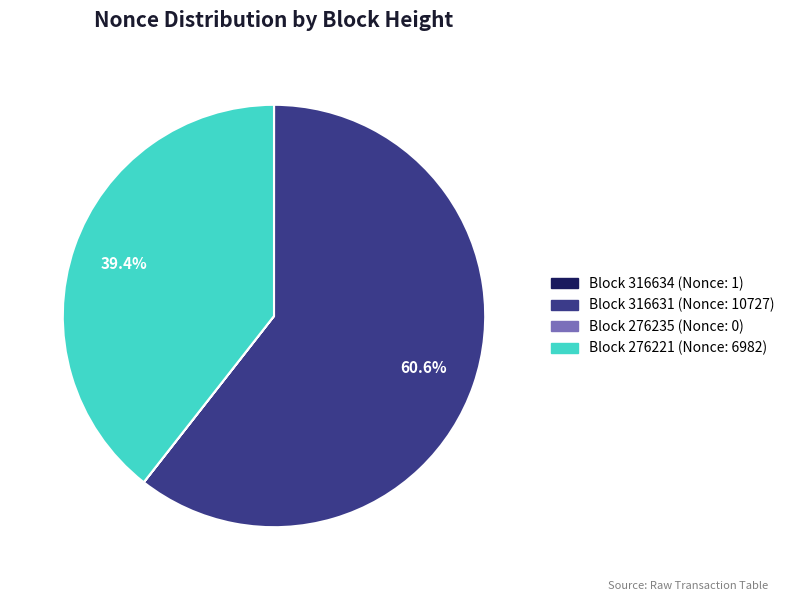

Is there a majority slice in this chart?

Yes